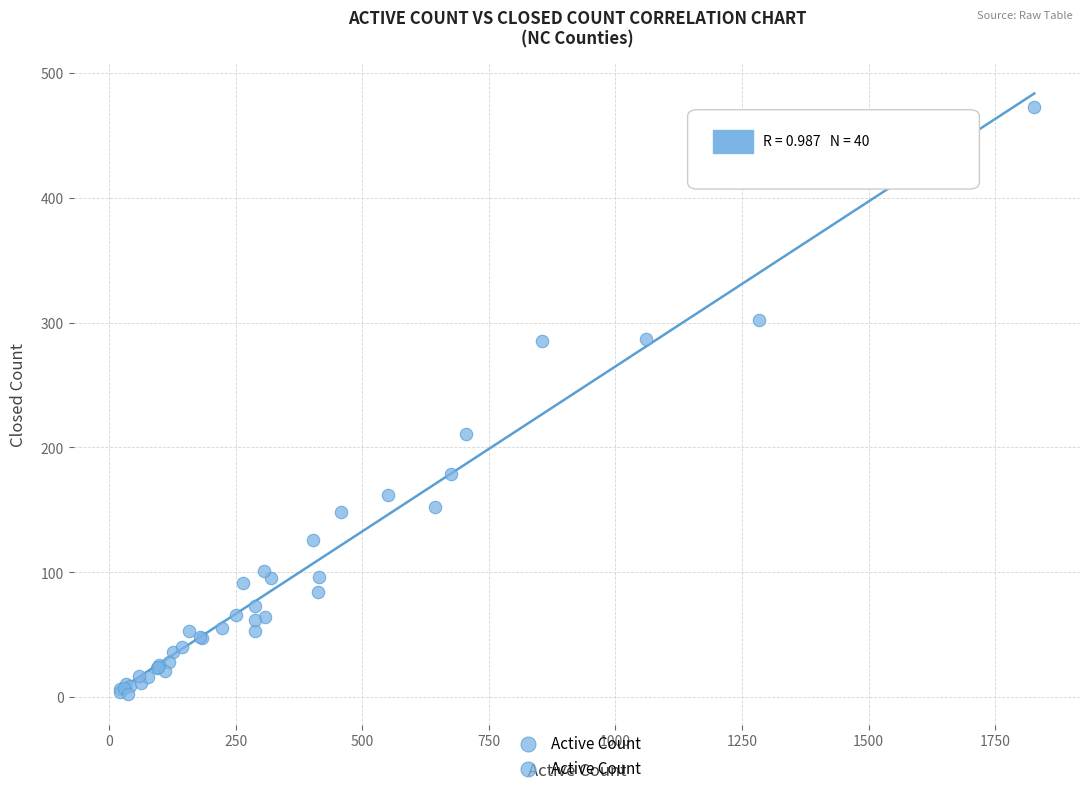

What Y value in the scatter plot is closest to 237?

211